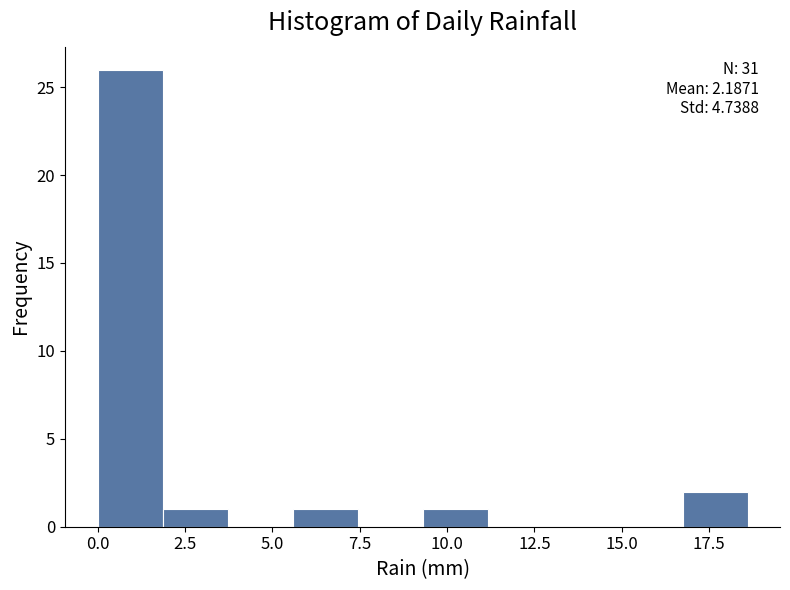

Around what value on the x-axis is the tallest bar? Give the approximate position of its centre, as read against the axis.

1.0